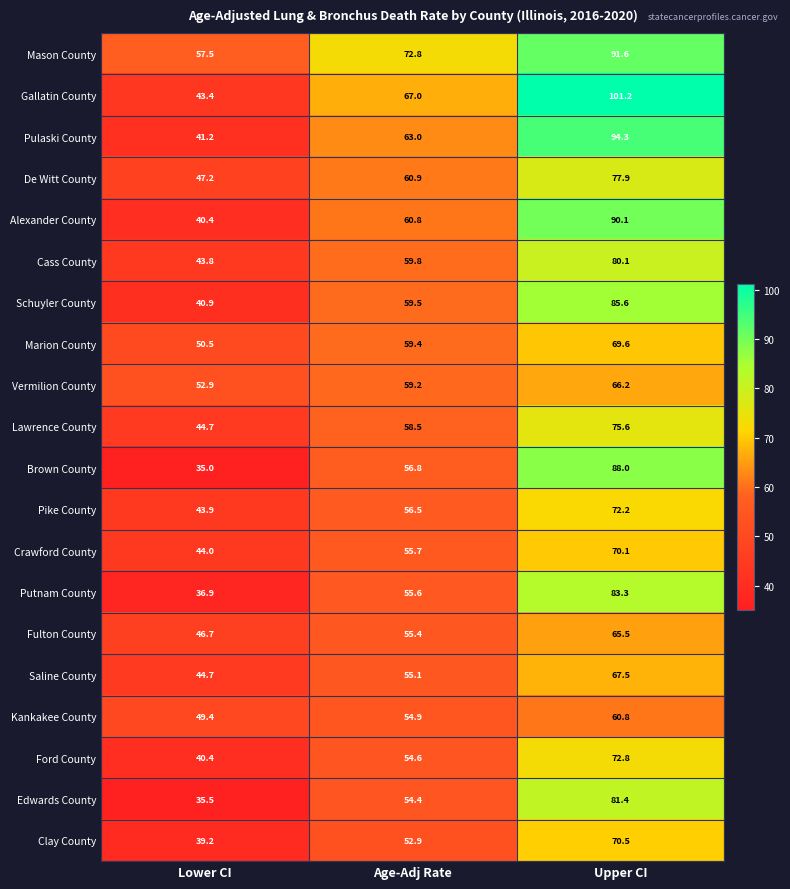

List the labels in order of Ford County value, largest first.

Upper CI, Age-Adj Rate, Lower CI